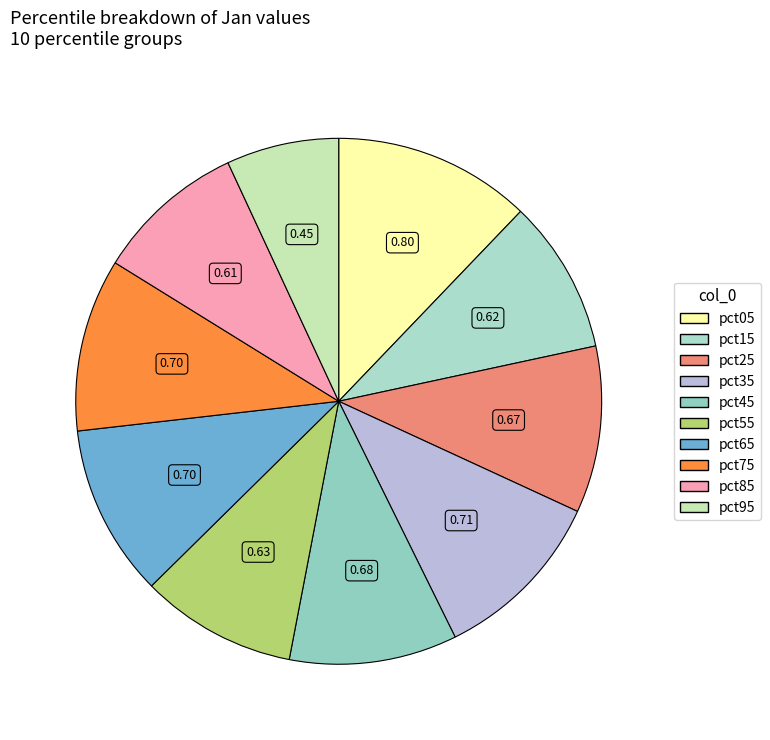

The pct45 slice represents 1% of the pie. True or false?

False